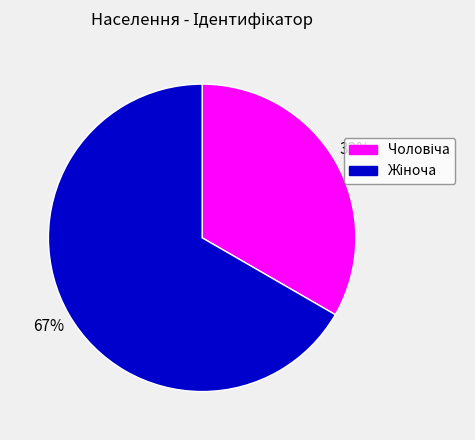

Does any single category account for the majority?

Yes